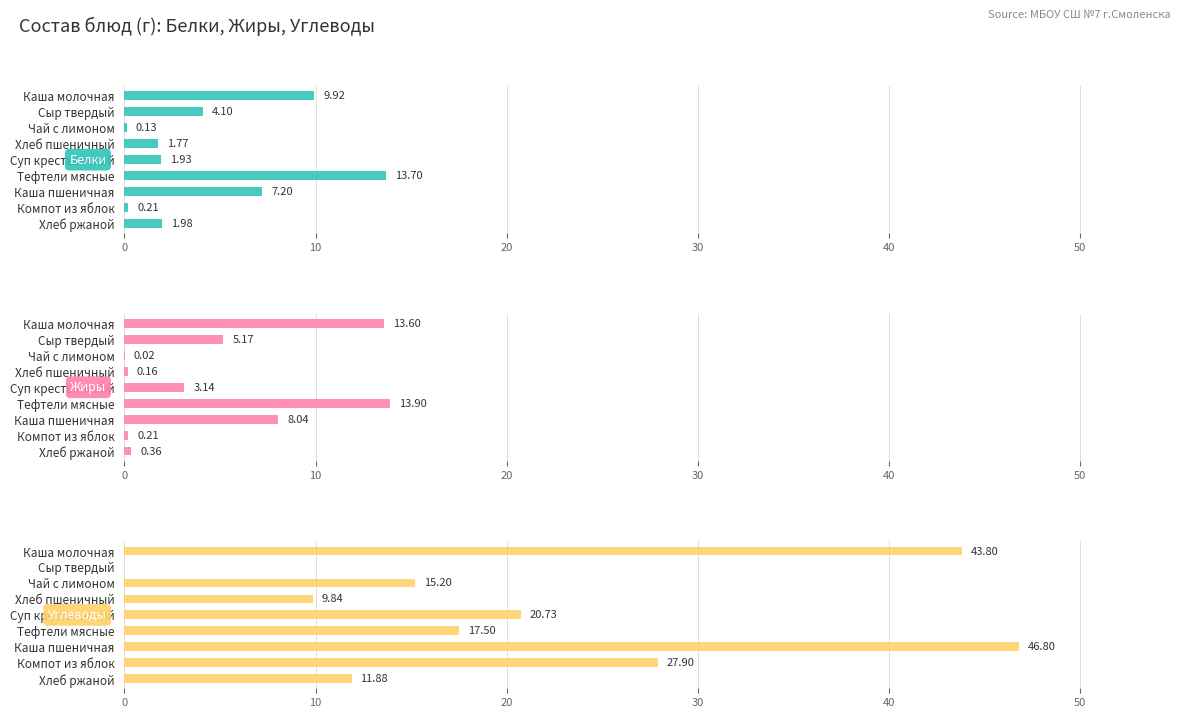

What is the value of the Жиры bar at the 8th from the left?

0.2